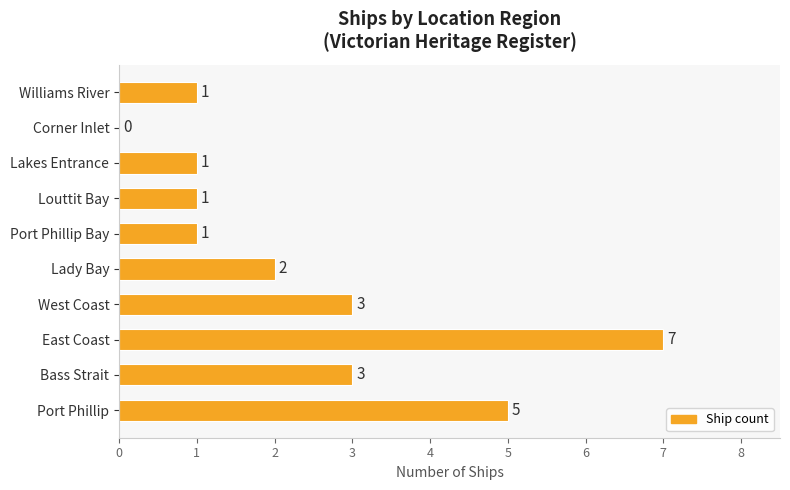

Reading bottom to top, extract all data points from this chart.

Port Phillip=5	Bass Strait=3	East Coast=7	West Coast=3	Lady Bay=2	Port Phillip Bay=1	Louttit Bay=1	Lakes Entrance=1	Corner Inlet=0	Williams River=1